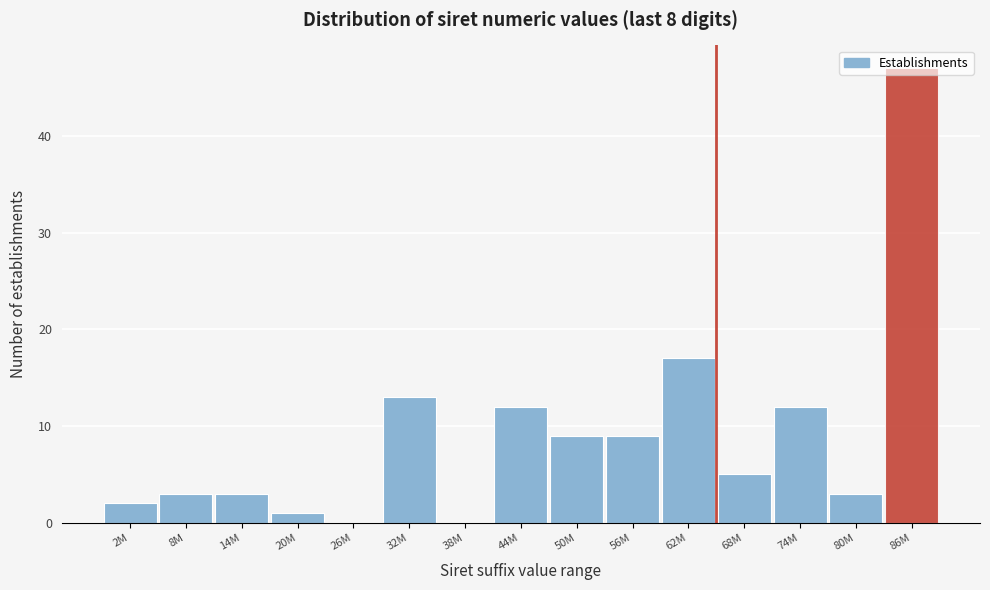

What is the sum of the values at 80M and 8M?

6